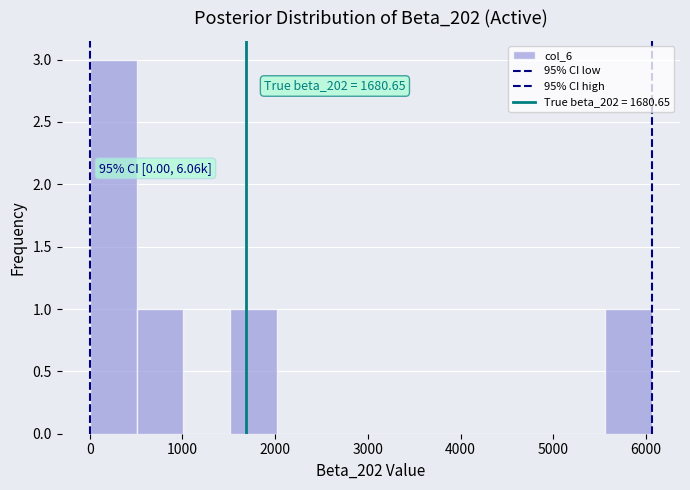

Over which range of the x-axis is the bar tallest?

0 to 500